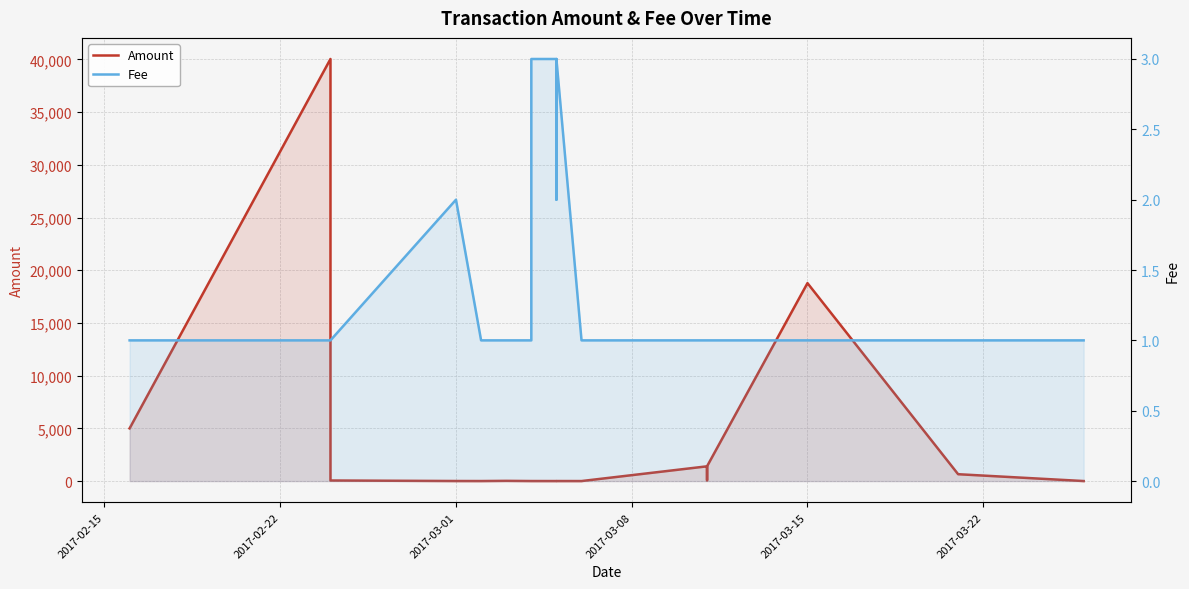

True or false: Fee and Amount cross at least once.

False